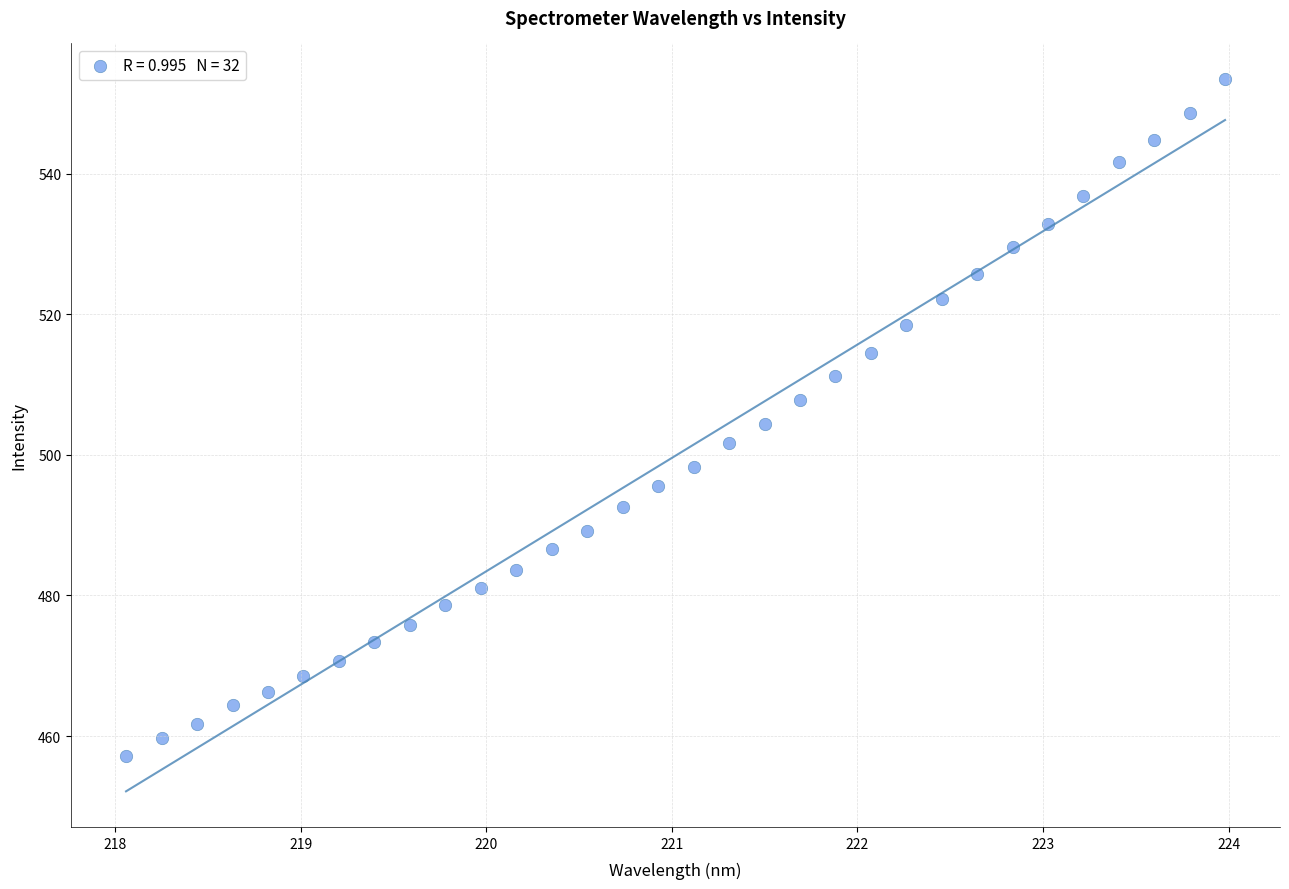

What is the range of Y values (max minus min)?

96.4